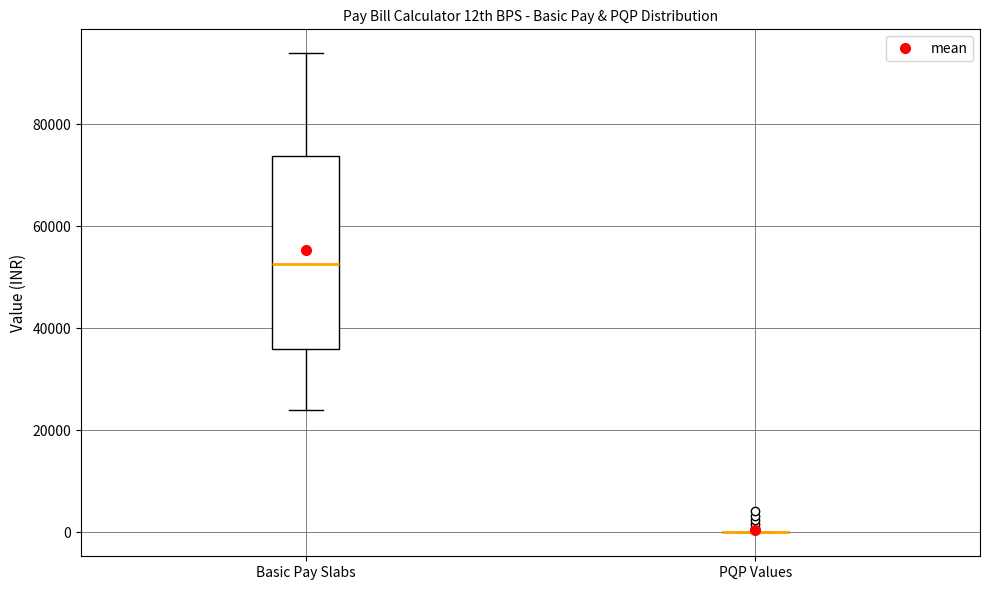

Which box is the tallest, from its lower edge to its upper edge?

Basic Pay Slabs